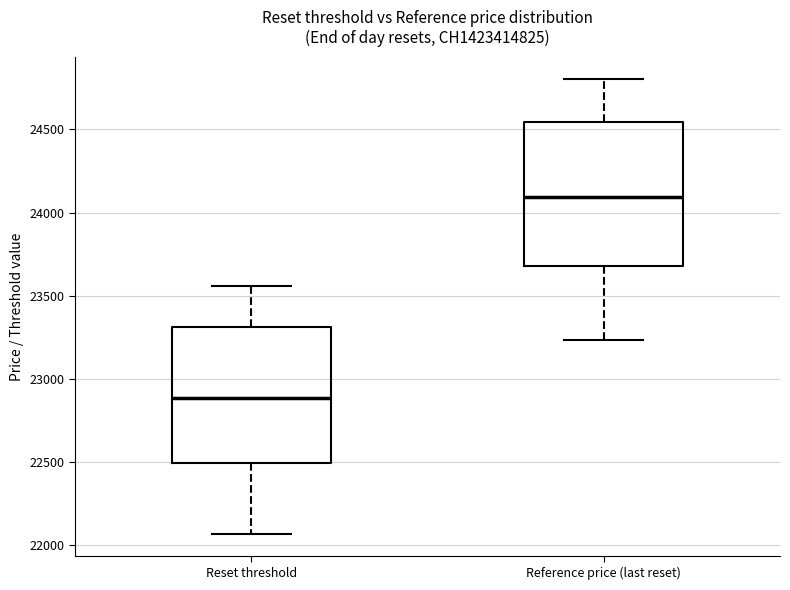

Reading left to right, transcribe this box plot: for each box, give where its median line is, the range the box spans, and where its two whiskers end, as read against the y-axis. The values are not printed on the chart, so give them approximately, as read against the axis.

Reset threshold: median 22900, box 22500 to 23300, whiskers 22050 to 23550
Reference price (last reset): median 24100, box 23700 to 24550, whiskers 23250 to 24800